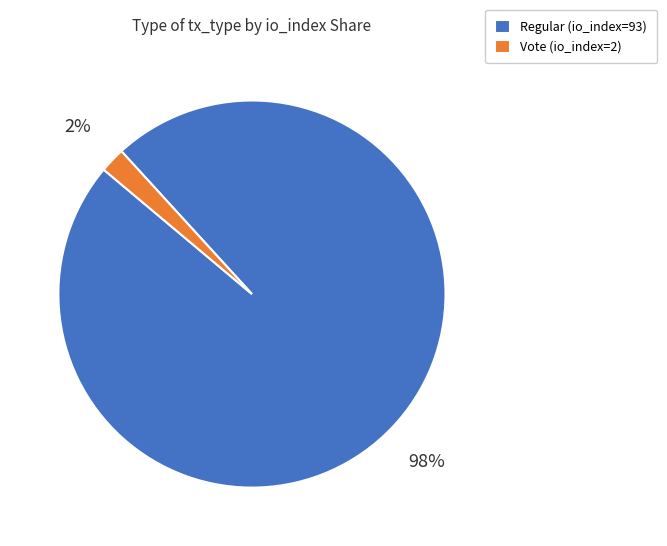

To the nearest percent, what is the average slice percentage?

50%